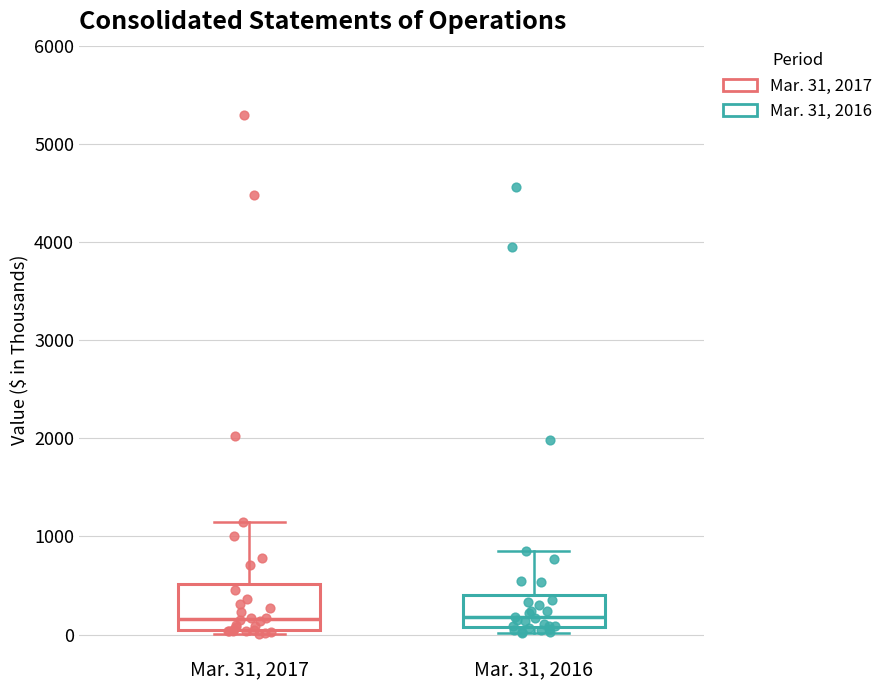

Which box is the tallest, from its lower edge to its upper edge?

Mar. 31, 2017